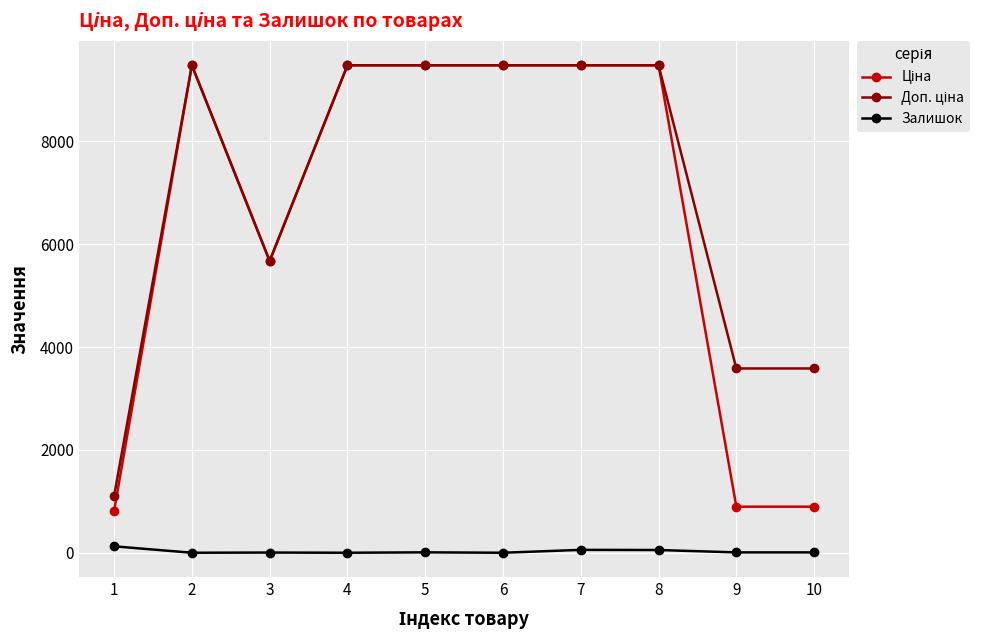

What is the total value across all series at 2?

18960.1